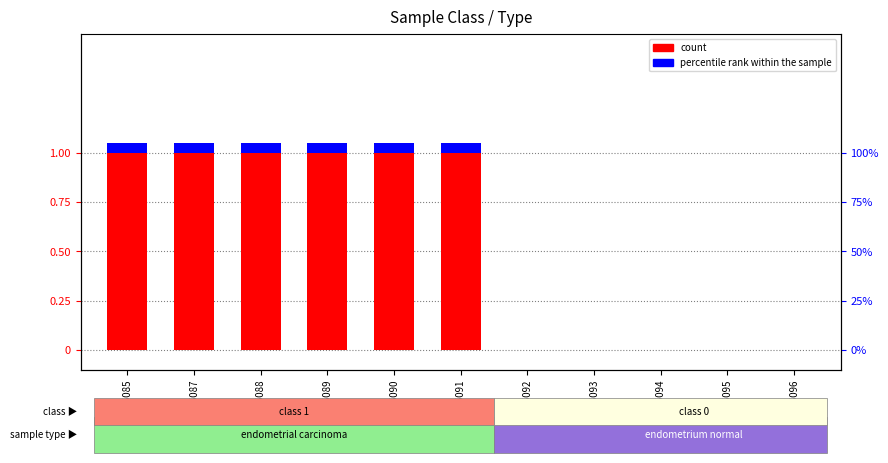

At which label does percentile rank within the sample reach its peak?

GSM1555085